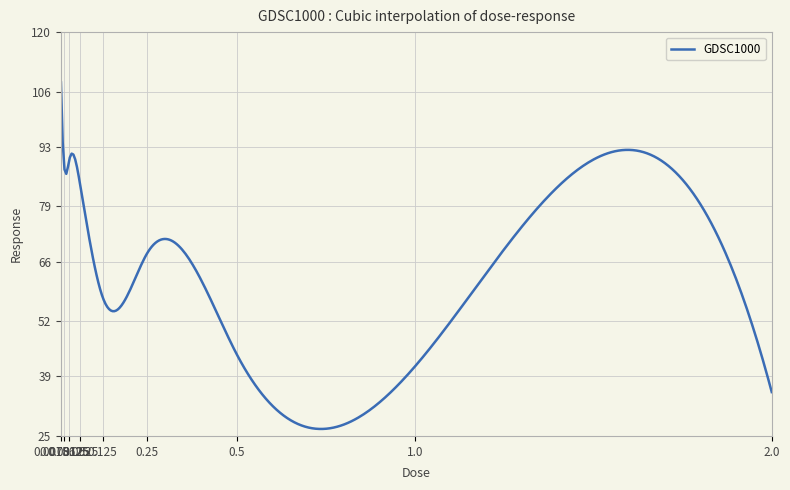

What is the smallest value displayed?

26.6